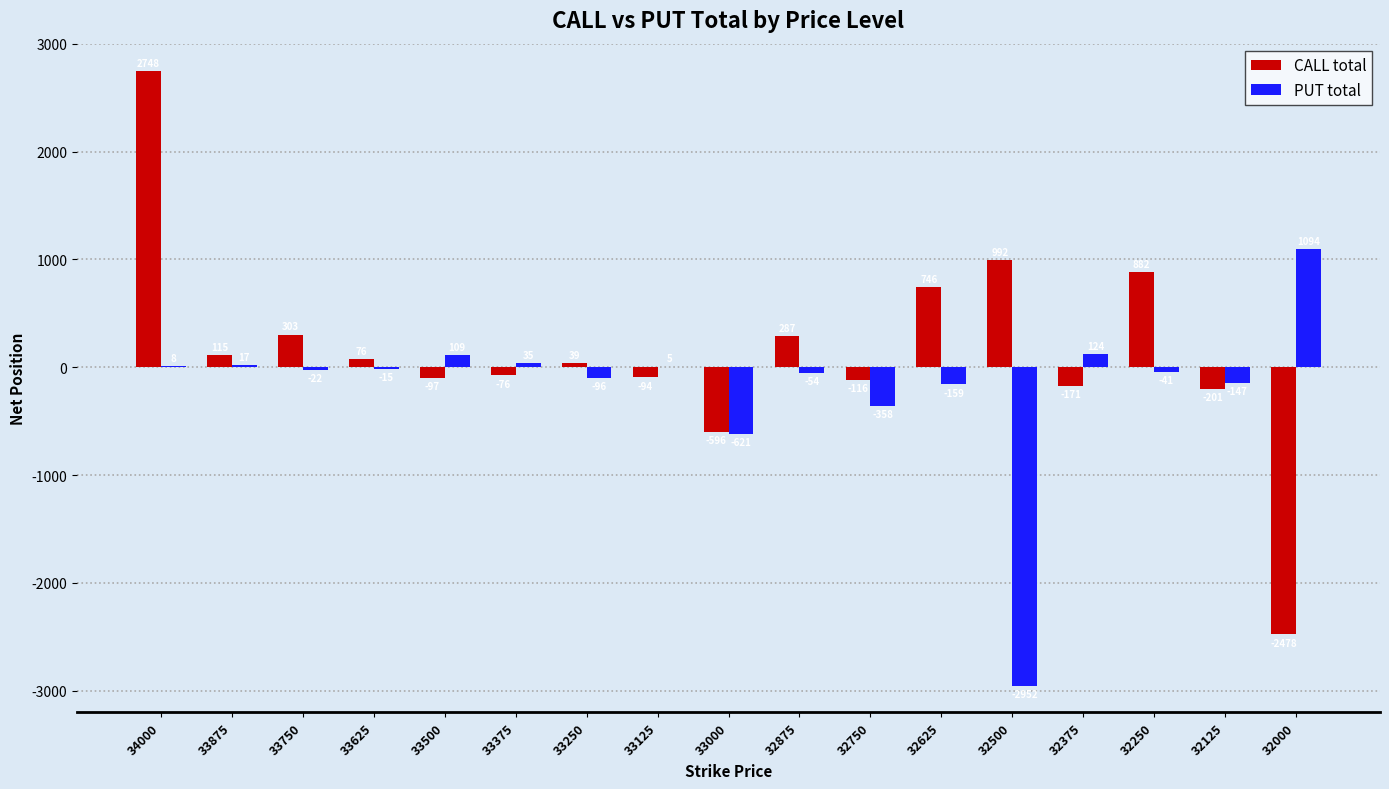

What is the average value of the CALL total series?

139